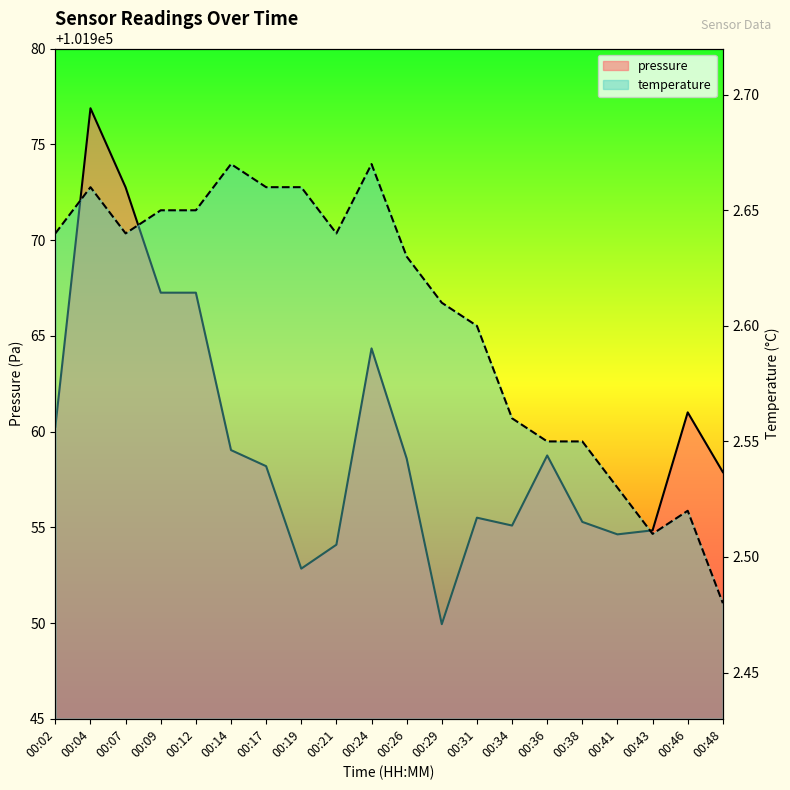

At which category is the sum across all series the highest?

00:04